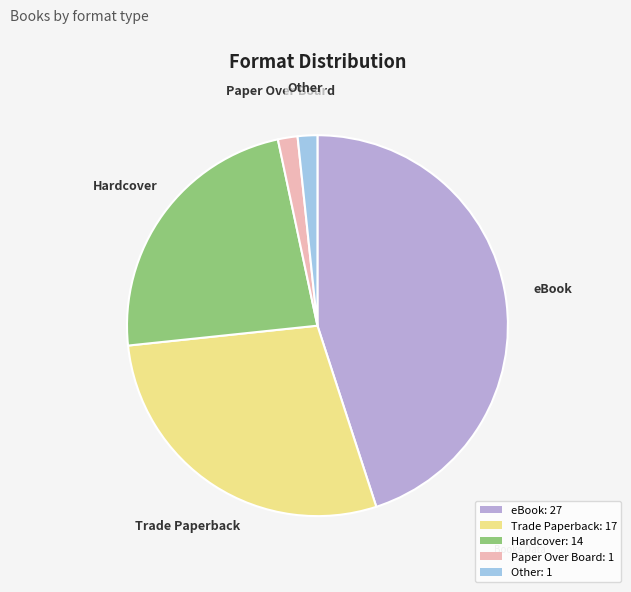

How many segments does this pie chart have?

5